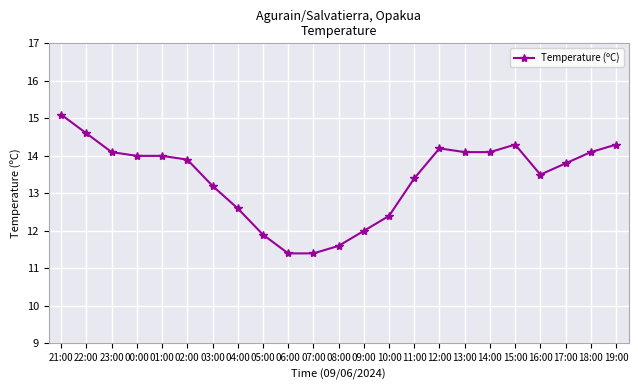

True or false: there are more than 0 points higher than both neighbors.

True